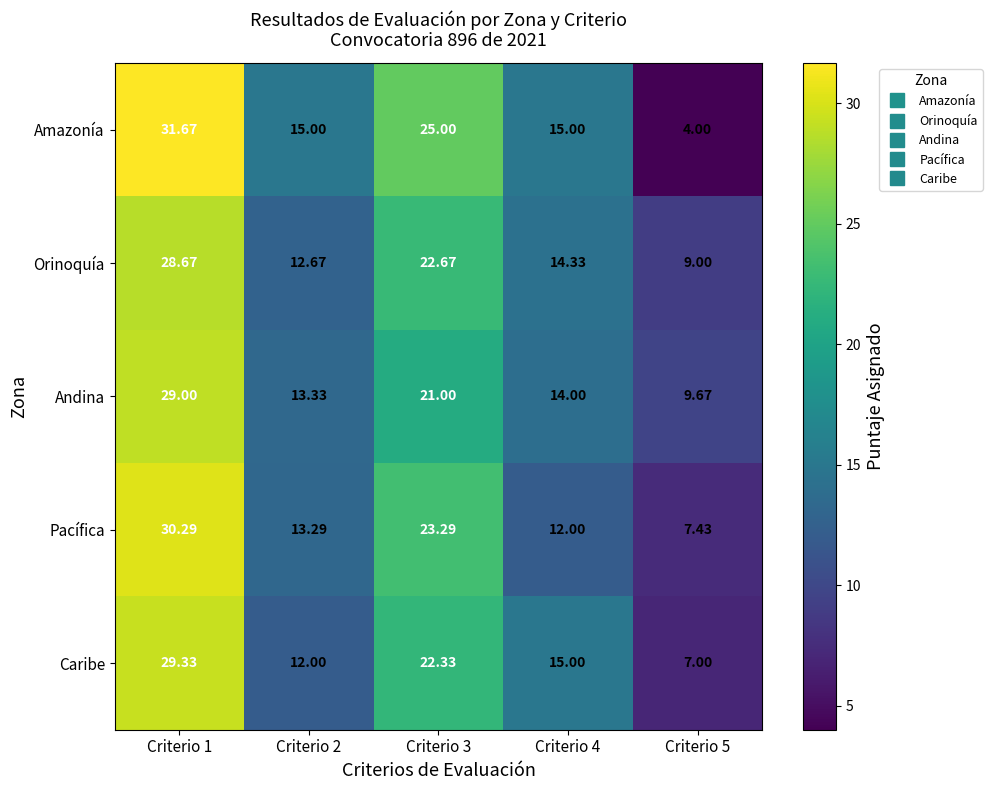

At Criterio 5, list the series in order from largest to smallest.

Andina, Orinoquía, Pacífica, Caribe, Amazonía